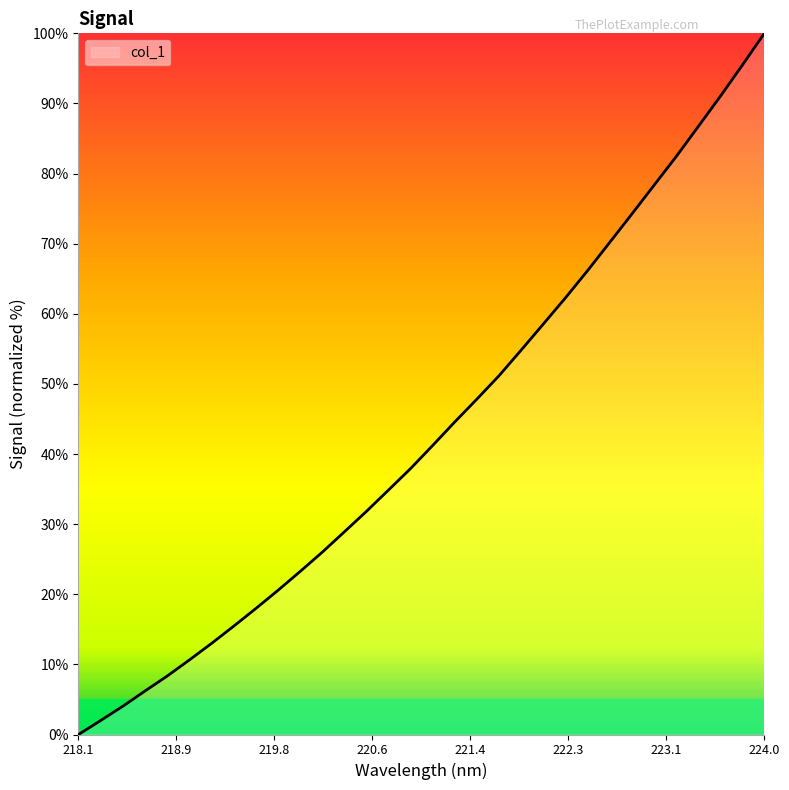

Reading left to right, transcribe all the data shown in this chart.

0.0	2.0	4.0	6.2	8.3	10.6	13.0	15.4	17.9	20.5	23.2	26.0	28.9	31.8	34.9	37.9	41.2	44.6	47.8	51.2	54.8	58.5	62.3	66.1	70.2	74.2	78.3	82.4	86.7	91.0	95.4	100.0